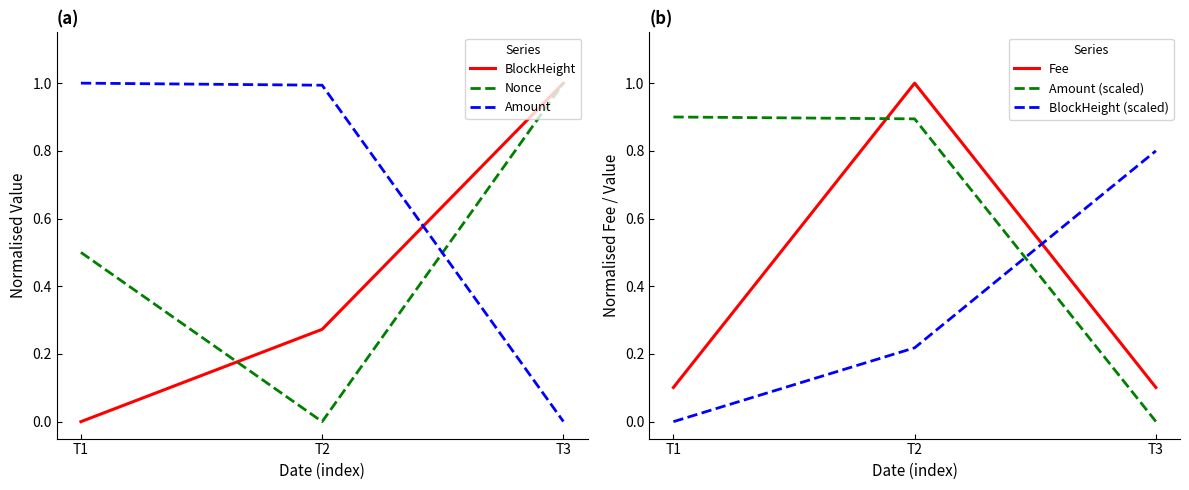

Between T3 and T2, which is larger?

T3